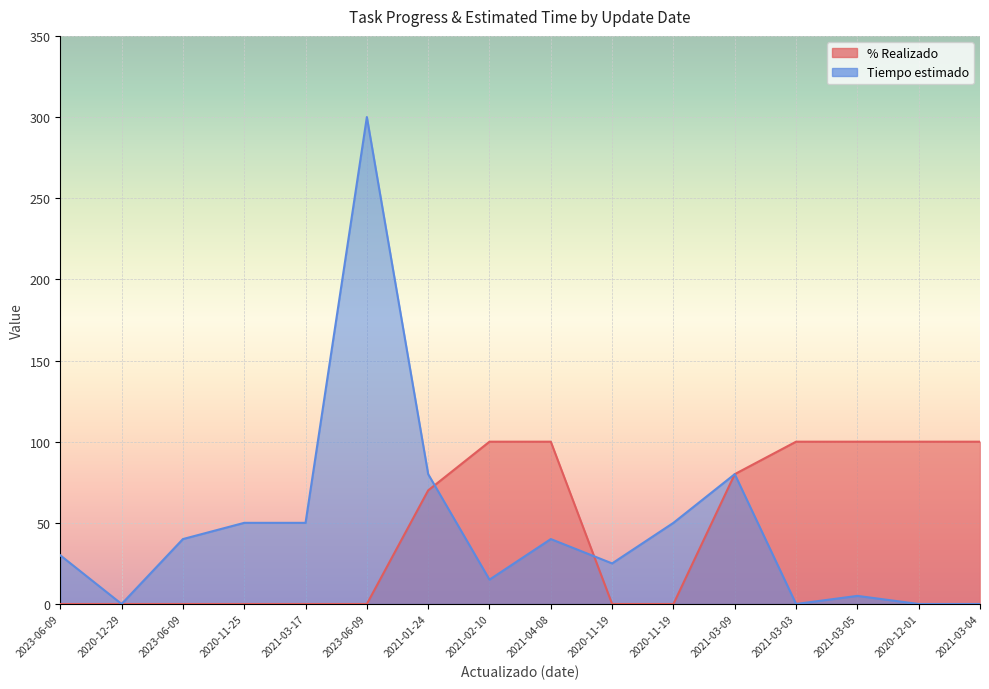

Which label corresponds to the largest value in the chart?

2023-06-09